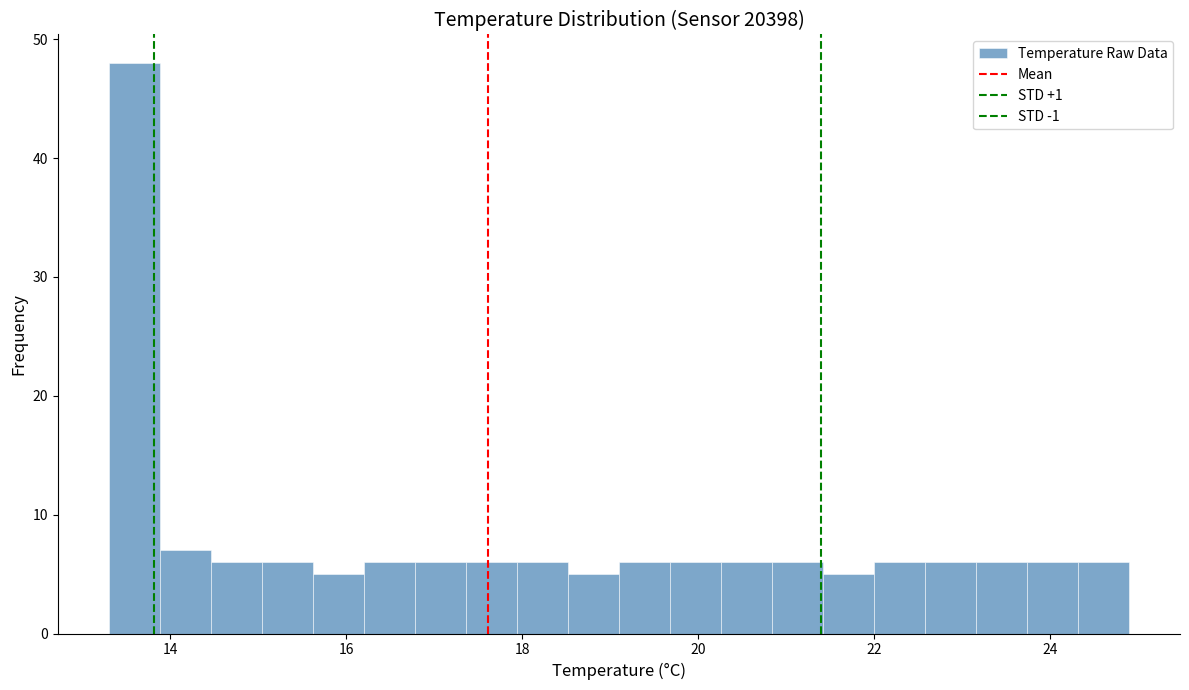

Around what value on the x-axis is the tallest bar? Give the approximate position of its centre, as read against the axis.

13.6